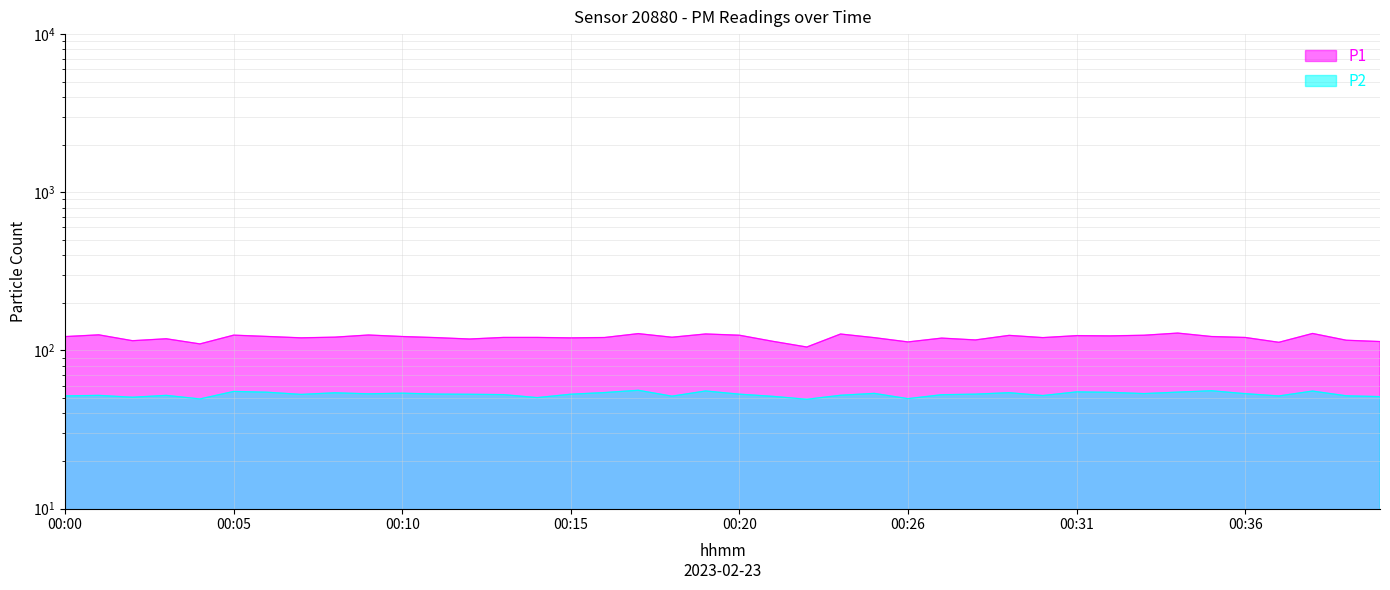

How many values in the P1 series exceed 120?

28